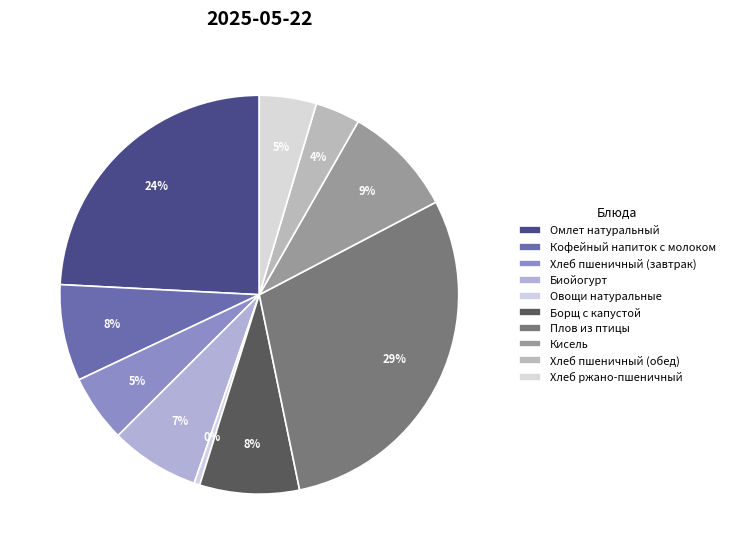

Count the number of slices in the pie.

10